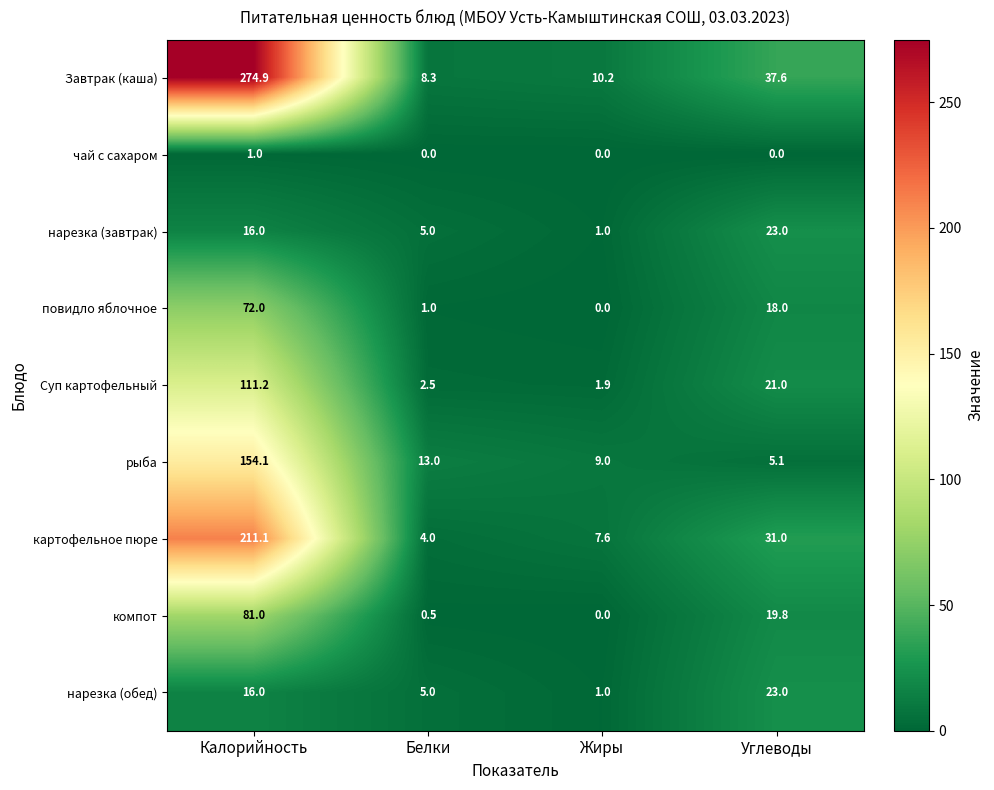

The Суп картофельный series shows 36.8 at Углеводы. True or false?

False